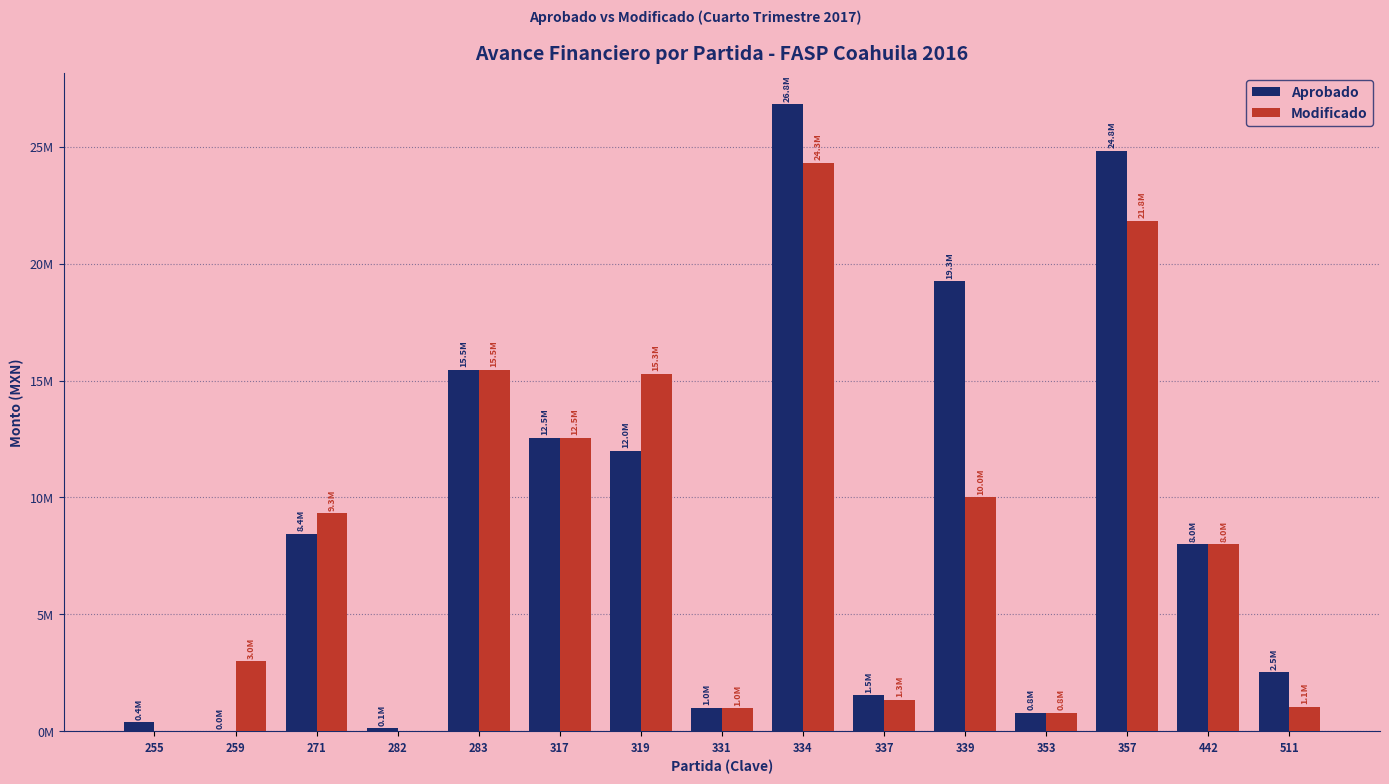

What is the value of the Aprobado bar at the 3rd from the left?

8448480.0